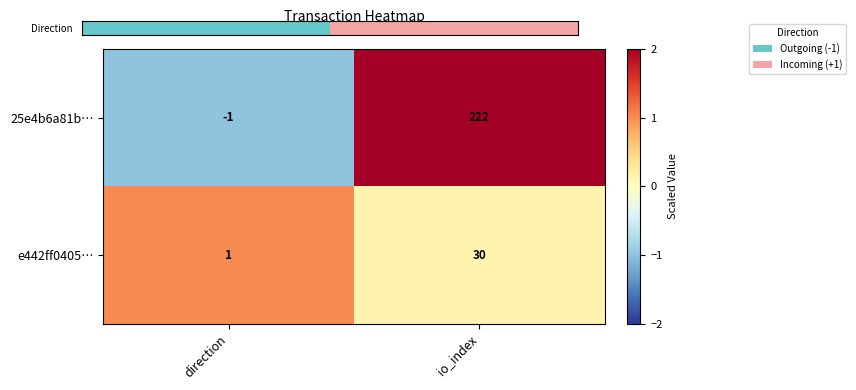

Which category has the lowest value in the 25e4b6a81b… series?

direction